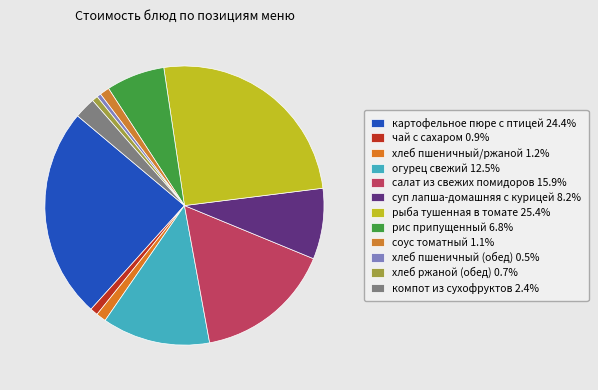

How many segments does this pie chart have?

12